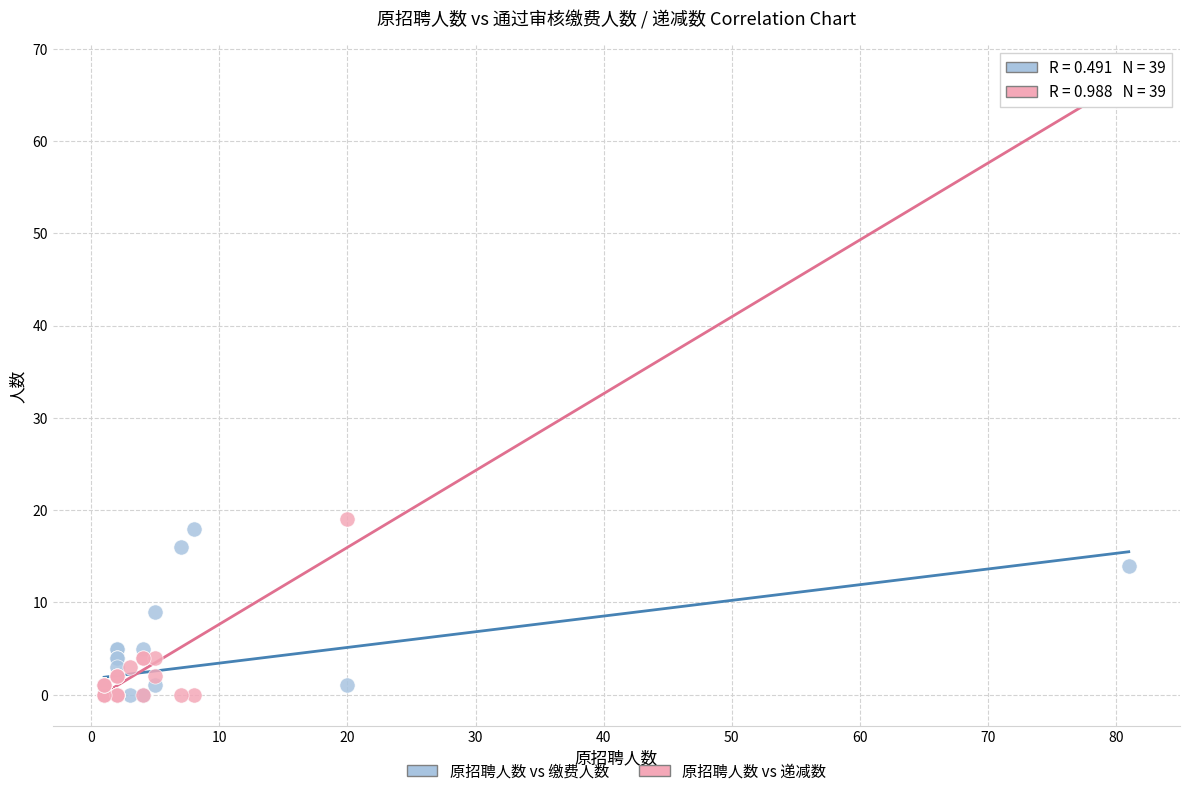

What are all the series names shown in the legend?

原招聘人数 vs 缴费人数, 原招聘人数 vs 递减数